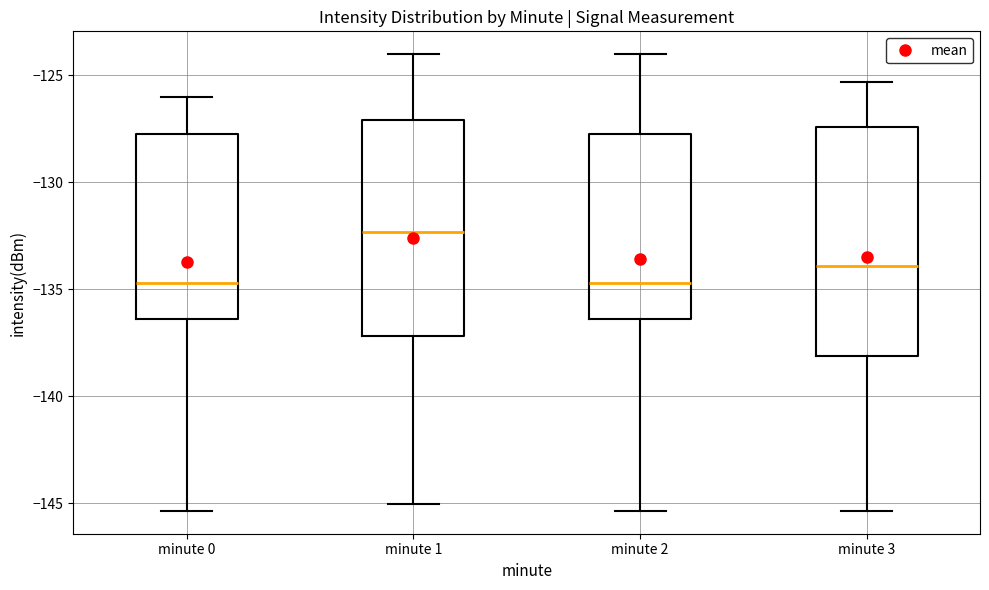

Reading left to right, read every box against the y-axis: the position of its median line, the range the box covers, and the ends of its whiskers. The values are not printed on the chart, so give them approximately, as read against the axis.

minute 0: median -134.5, box -136.5 to -128.0, whiskers -145.5 to -126.0
minute 1: median -132.5, box -137.0 to -127.0, whiskers -145.0 to -124.0
minute 2: median -134.5, box -136.5 to -128.0, whiskers -145.5 to -124.0
minute 3: median -134.0, box -138.0 to -127.5, whiskers -145.5 to -125.5